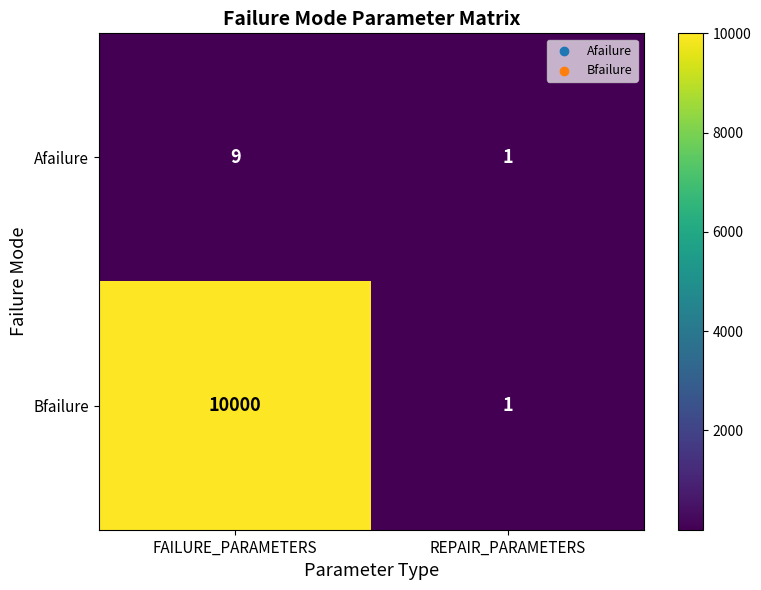

What is the average value of the Afailure series?

5